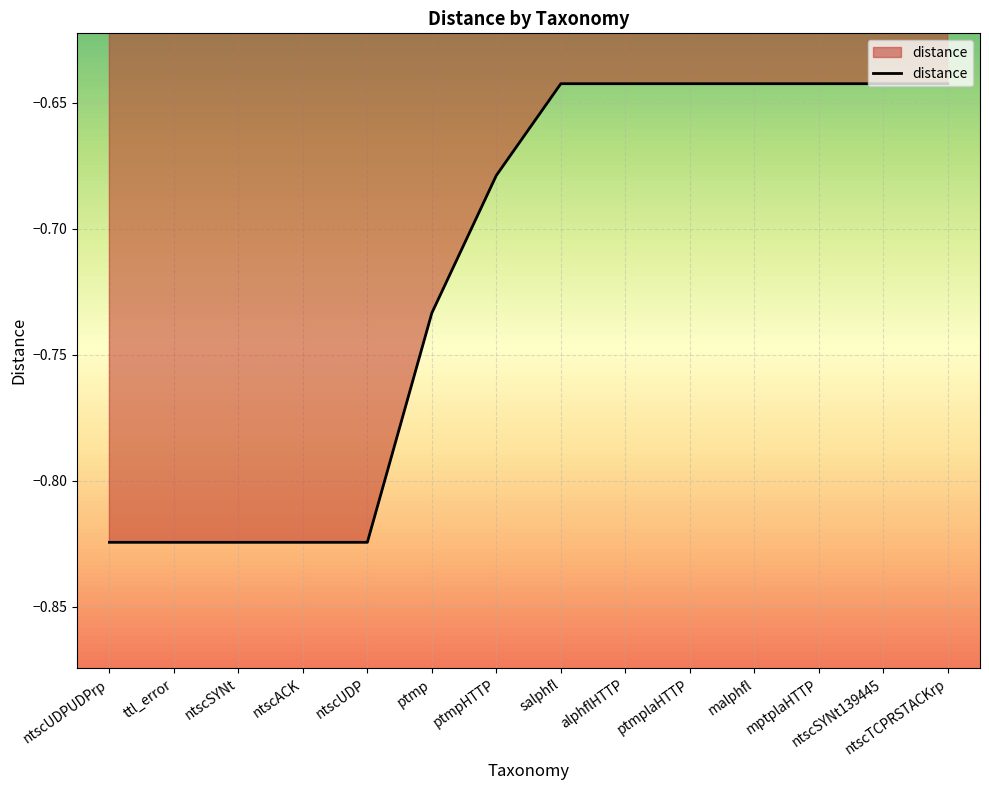

How many series are shown in this chart?

1